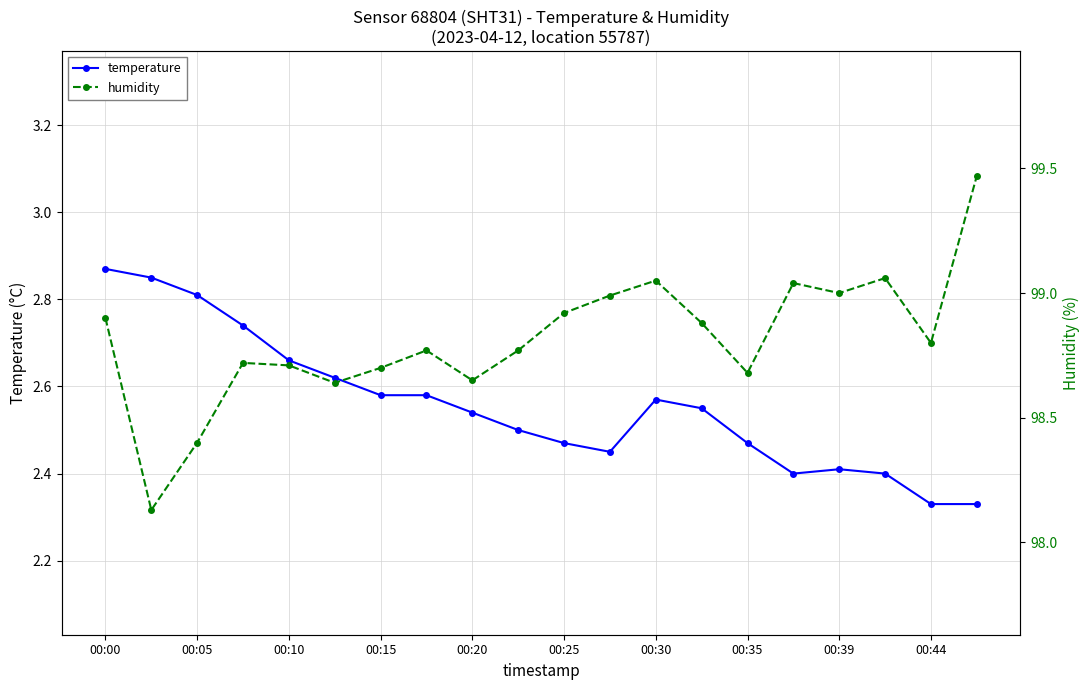

Reading left to right, what are all the values shown in this chart?

temperature: 2.9	2.9	2.8	2.7	2.7	2.6	2.6	2.6	2.5	2.5	2.5	2.5	2.6	2.5	2.5	2.4	2.4	2.4	2.3	2.3
humidity: 98.9	98.1	98.4	98.7	98.7	98.6	98.7	98.8	98.7	98.8	98.9	99.0	99.0	98.9	98.7	99.0	99.0	99.1	98.8	99.5